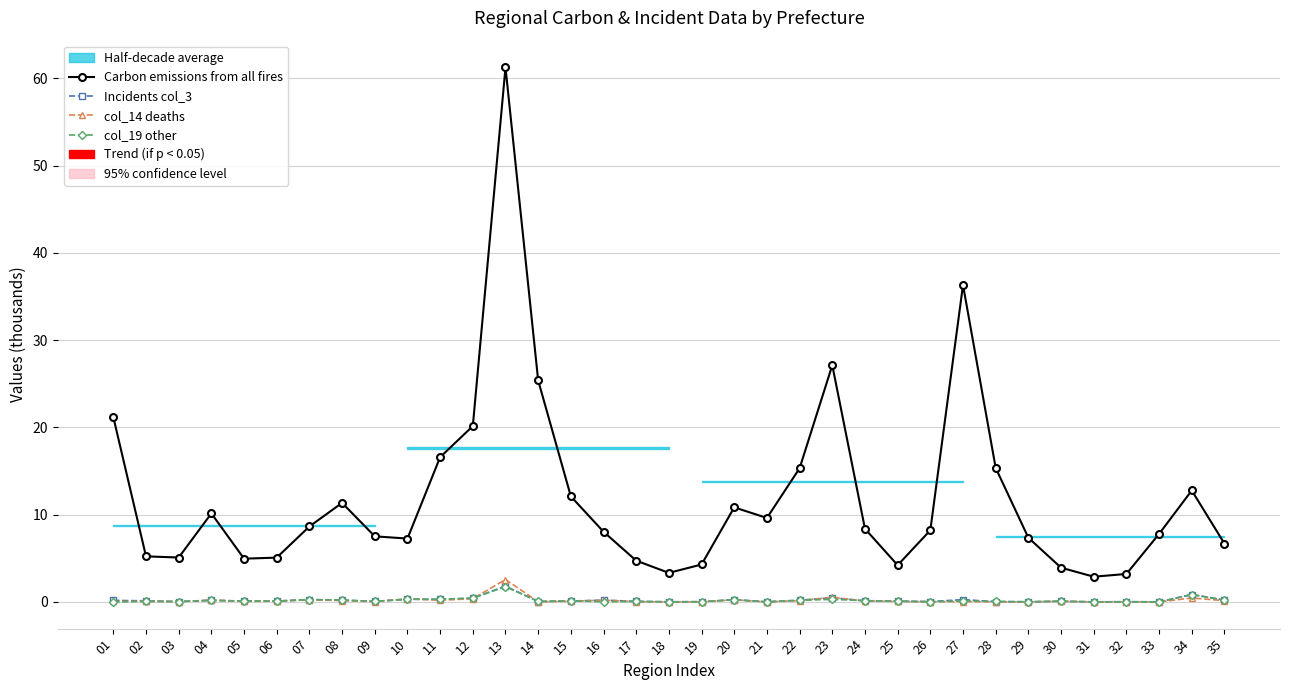

Reading right to left, what are all the values shown in this chart?

Carbon emissions from all fires: 6.7	12.8	7.8	3.2	2.9	3.9	7.4	15.4	36.3	8.2	4.2	8.4	27.1	15.3	9.6	10.8	4.3	3.3	4.7	8.0	12.1	25.4	61.2	20.1	16.6	7.3	7.5	11.3	8.6	5.1	5.0	10.1	5.1	5.2	21.2
Incidents col_3: 0.2	0.8	0.0	0.0	0.0	0.1	0.0	0.0	0.3	0.0	0.1	0.1	0.5	0.2	0.0	0.3	0.0	0.0	0.1	0.2	0.1	0.0	1.8	0.4	0.3	0.3	0.1	0.2	0.3	0.1	0.1	0.2	0.0	0.1	0.2
col_14 deaths: 0.1	0.4	0.0	0.0	0.0	0.1	0.0	0.0	0.0	0.0	0.1	0.1	0.5	0.1	0.0	0.2	0.0	0.0	0.0	0.2	0.1	0.0	2.6	0.4	0.2	0.4	0.0	0.2	0.2	0.1	0.1	0.2	0.0	0.1	0.0
col_19 other: 0.2	0.8	0.0	0.0	0.0	0.1	0.0	0.1	0.1	0.0	0.1	0.1	0.3	0.2	0.0	0.3	0.0	0.0	0.0	0.0	0.1	0.1	1.7	0.4	0.3	0.3	0.1	0.2	0.3	0.1	0.1	0.2	0.0	0.1	0.0